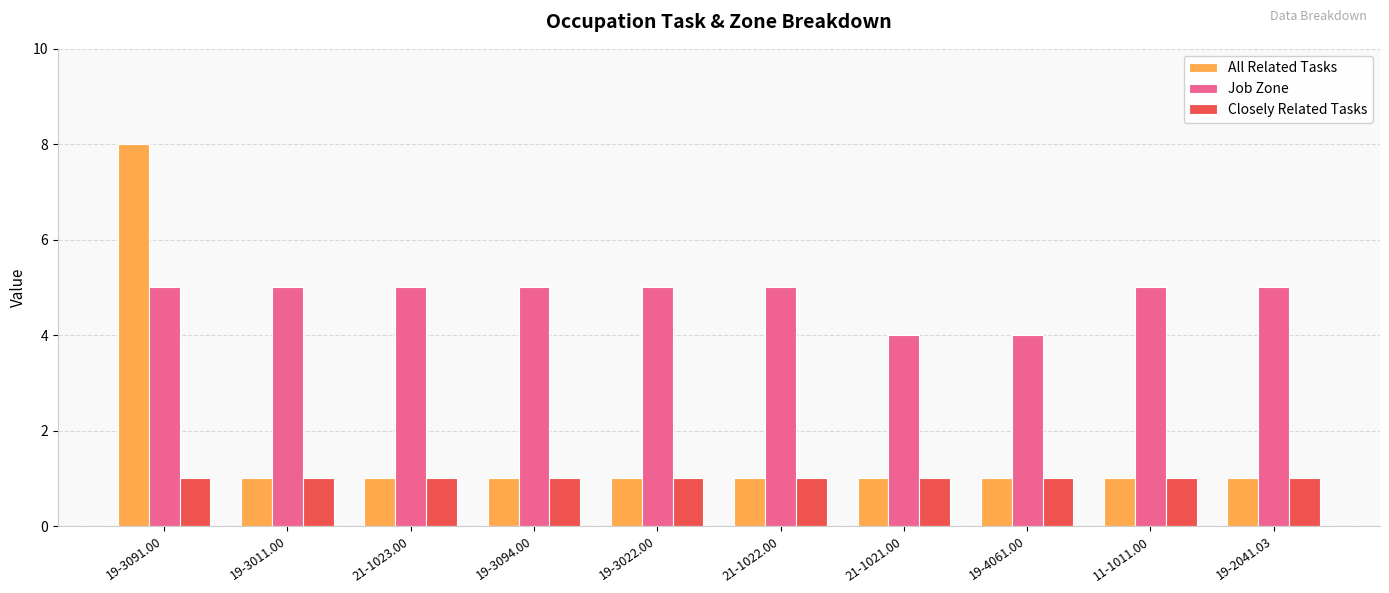

How many series are shown in this chart?

3